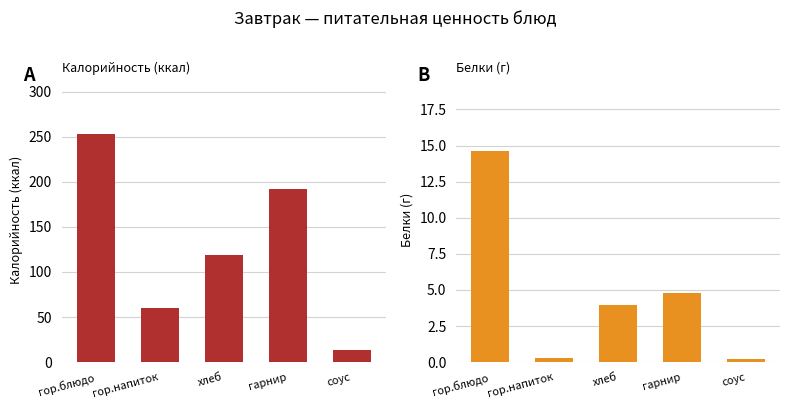

At which label does Белки reach its minimum?

соус